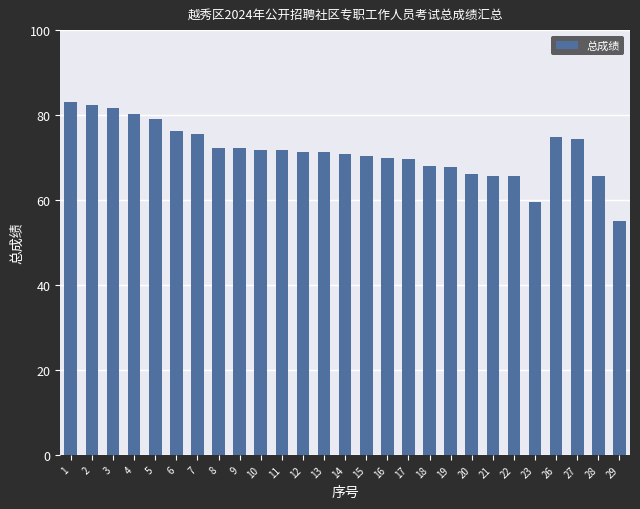

How many bars are there in total?

27